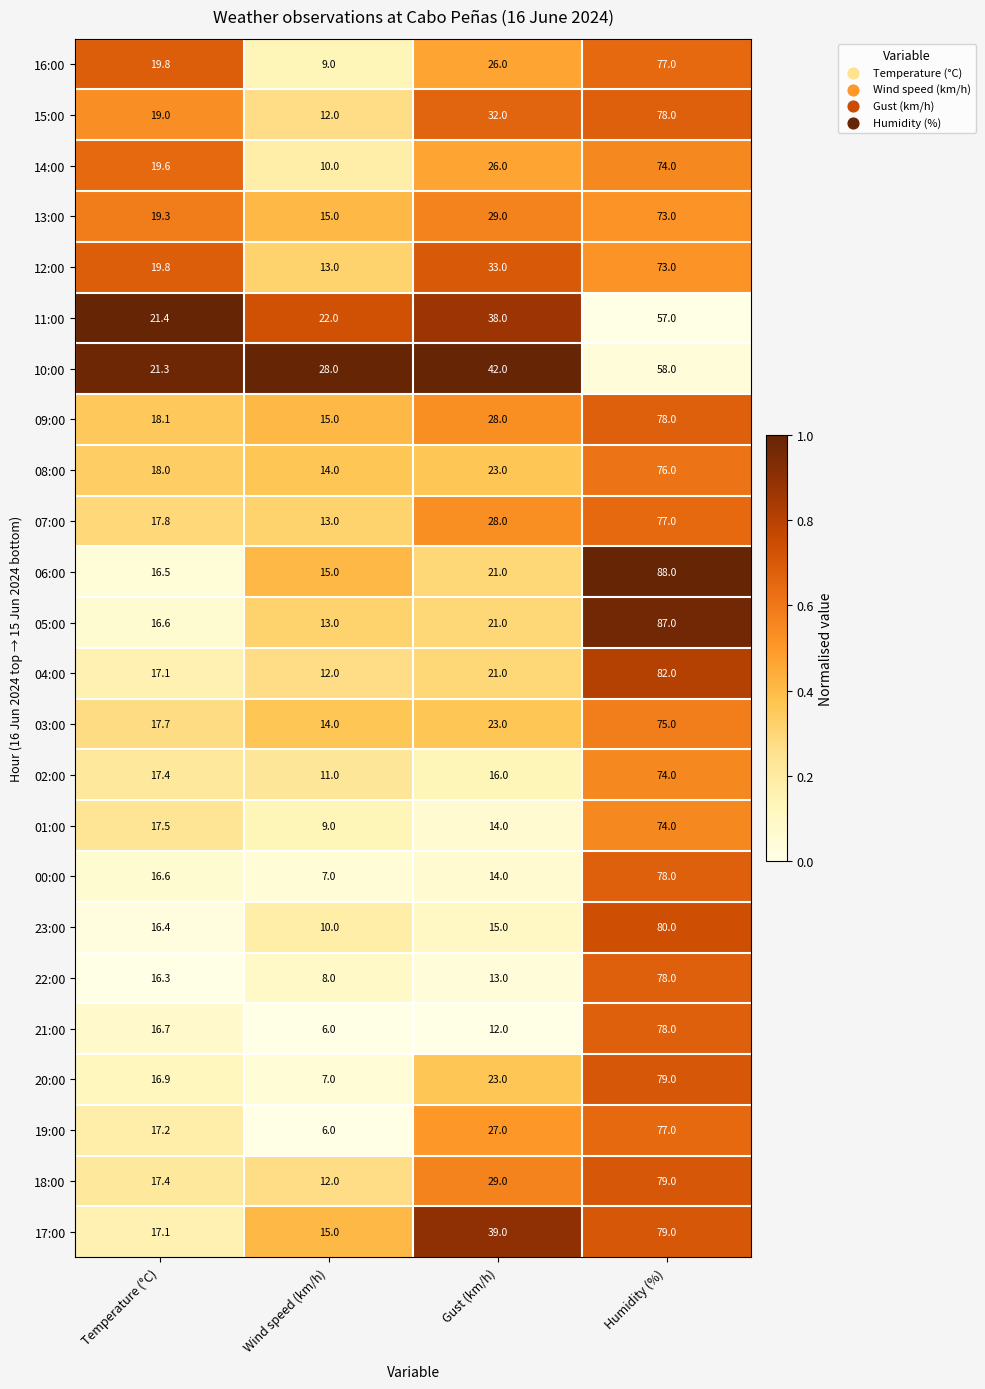

At which category is the sum across all series the highest?

Humidity (%)